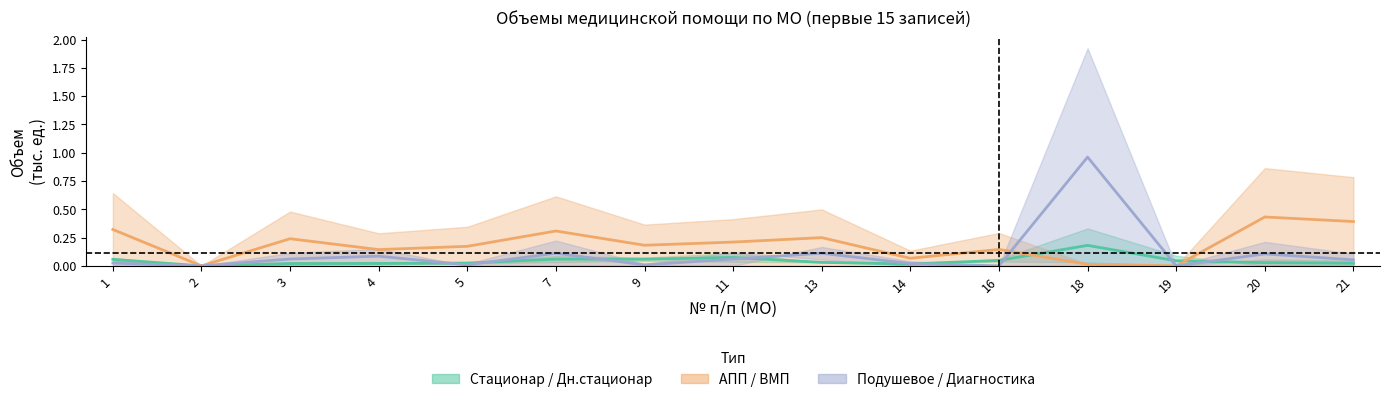

What is the sum of the Подушевое (пос.) values at 20 and 13?

0.2